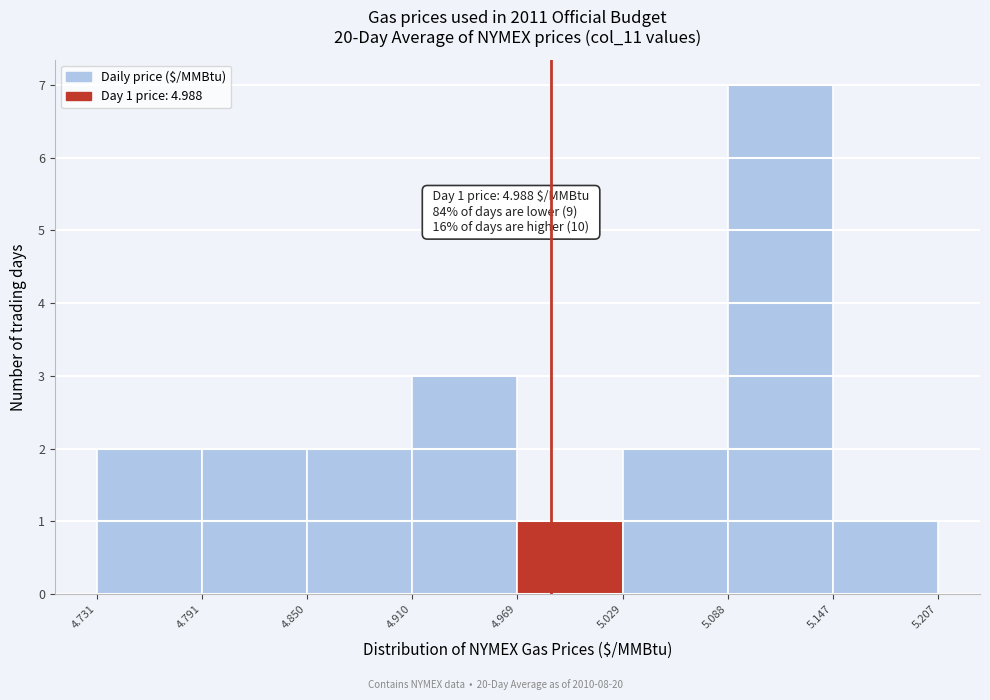

Which range on the x-axis has the tallest bar?

5.088 to 5.147